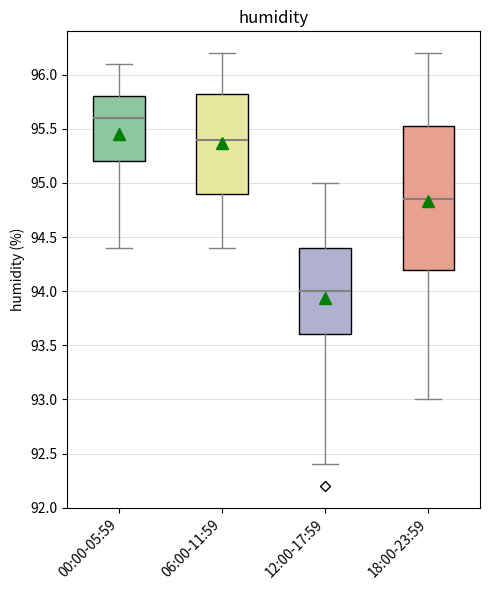

Reading left to right, read every box against the y-axis: the position of its median line, the range the box covers, and the ends of its whiskers. The values are not printed on the chart, so give them approximately, as read against the axis.

00:00-05:59: median 95.60, box 95.20 to 95.80, whiskers 94.40 to 96.10
06:00-11:59: median 95.40, box 94.90 to 95.85, whiskers 94.40 to 96.20
12:00-17:59: median 94.00, box 93.60 to 94.40, whiskers 92.40 to 95.00
18:00-23:59: median 94.85, box 94.20 to 95.55, whiskers 93.00 to 96.20